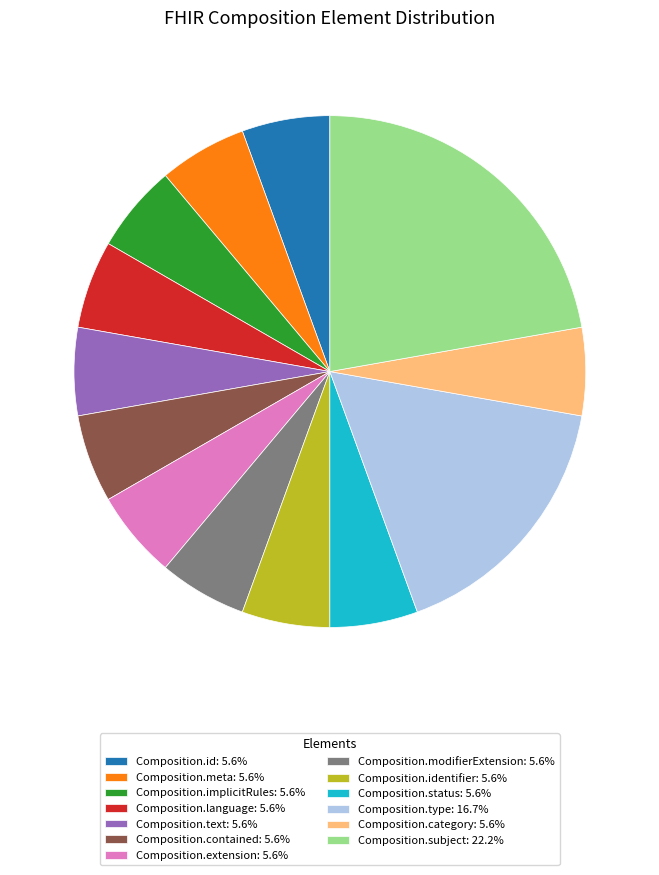

Does Composition.extension: 5.6% represent more than half of the total?

No